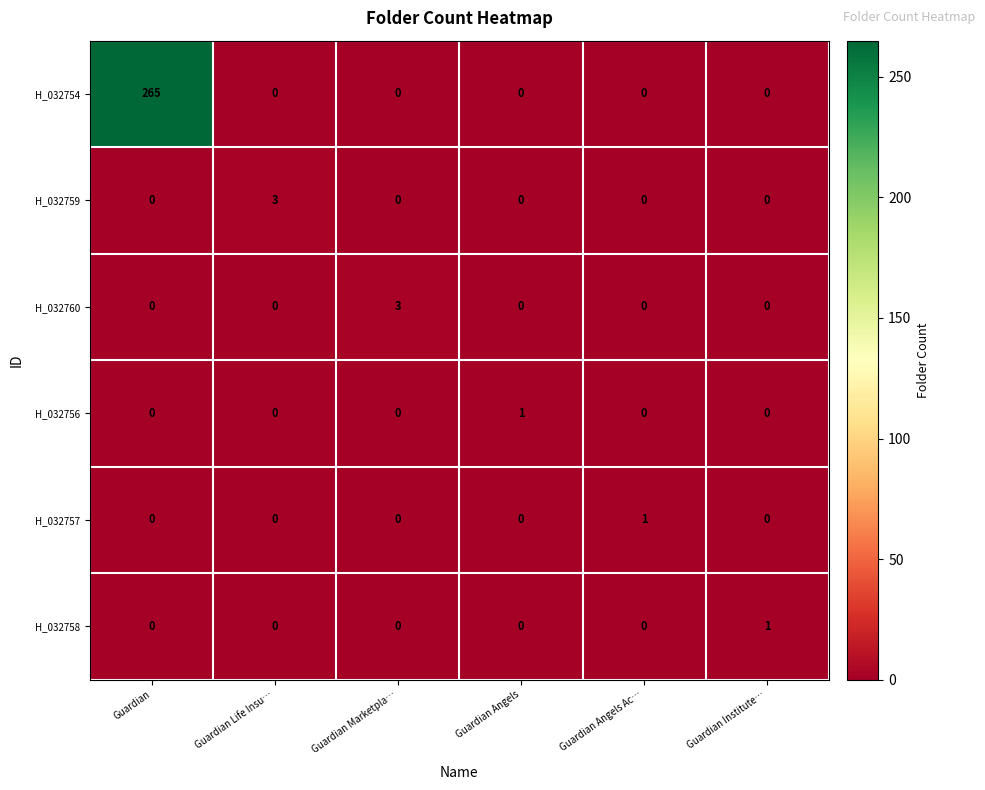

How many data points does each series have?

6